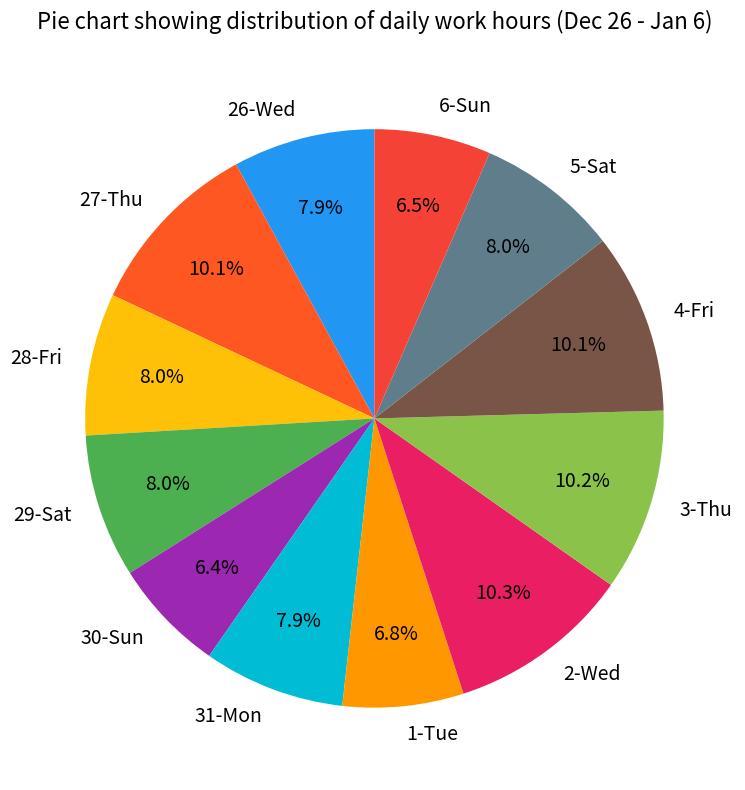

How many segments does this pie chart have?

12